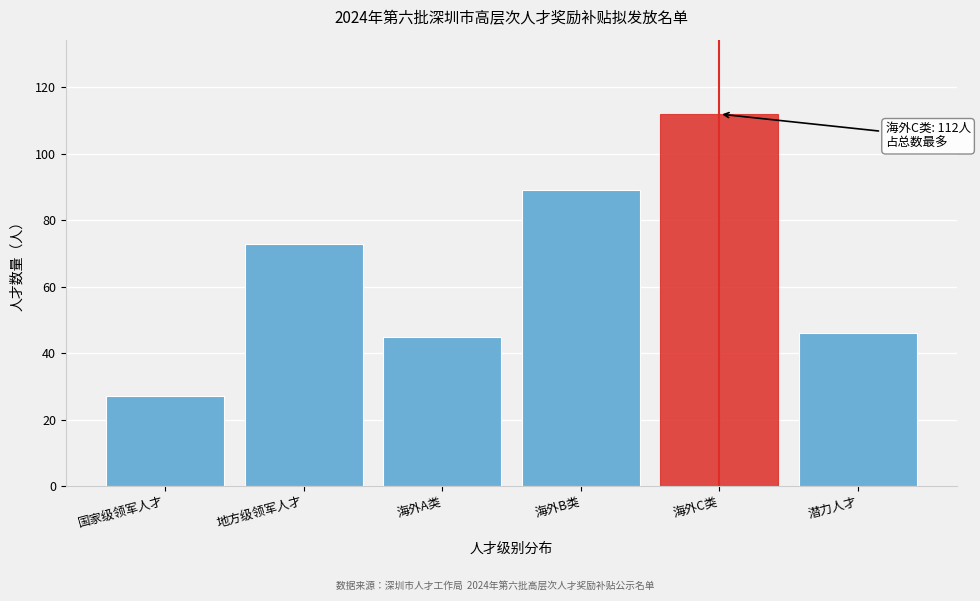

Reading right to left, what are all the values shown in this chart?

潜力人才=46	海外C类=112	海外B类=89	海外A类=45	地方级领军人才=73	国家级领军人才=27